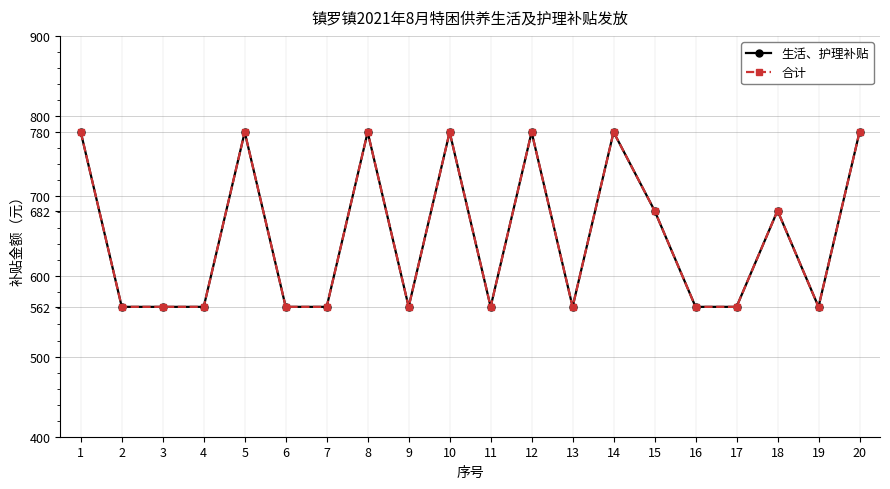

What is the value of the 生活、护理补贴 point at the 15th from the left?

682